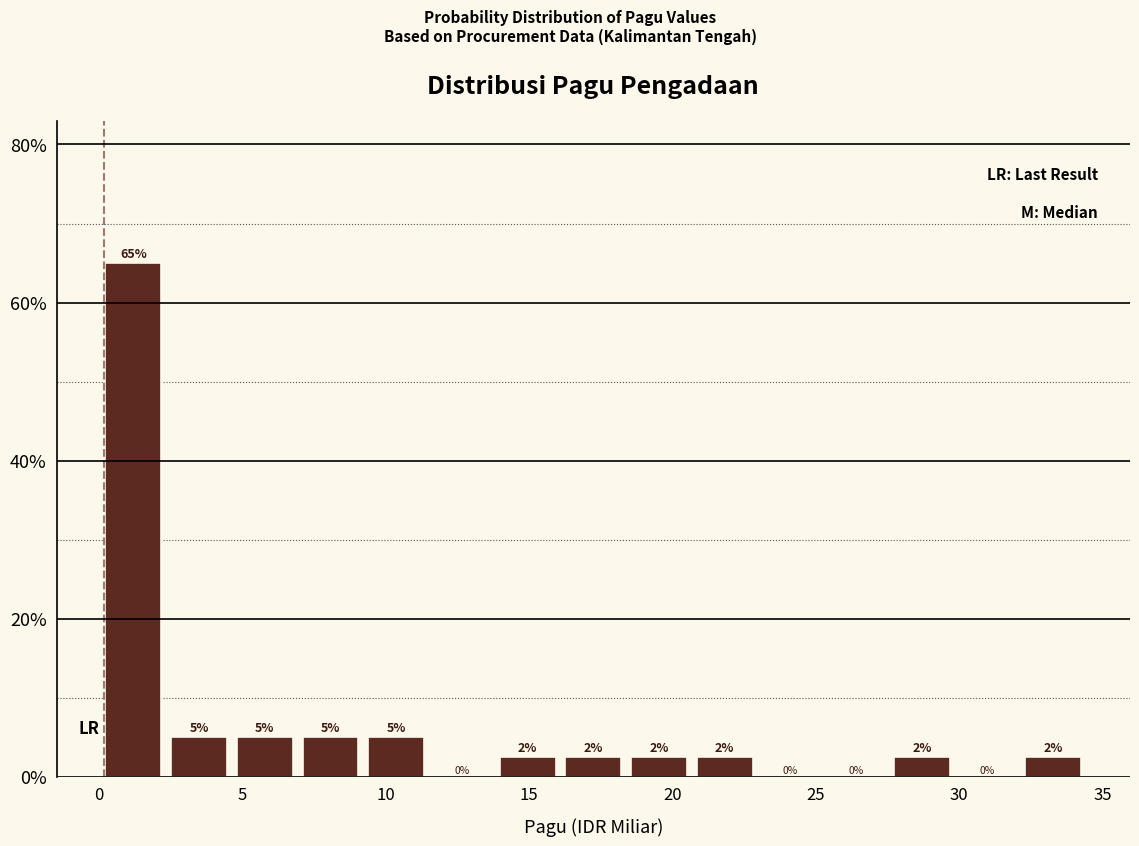

Over which range of the x-axis is the bar tallest?

0.0 to 2.5